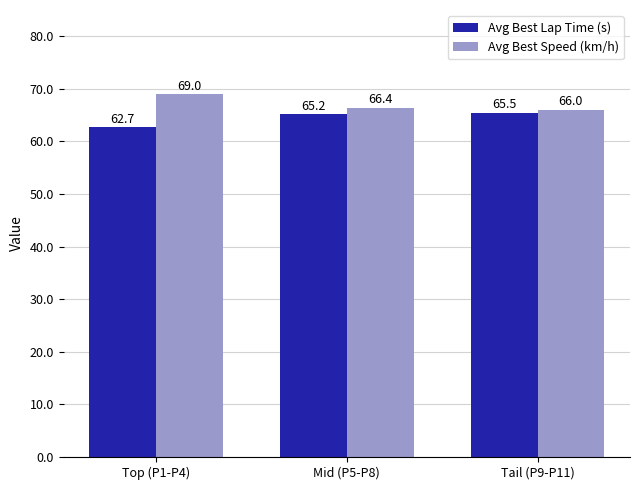

Rank the categories by Avg Best Lap Time (s) value from lowest to highest.

Top (P1-P4), Mid (P5-P8), Tail (P9-P11)